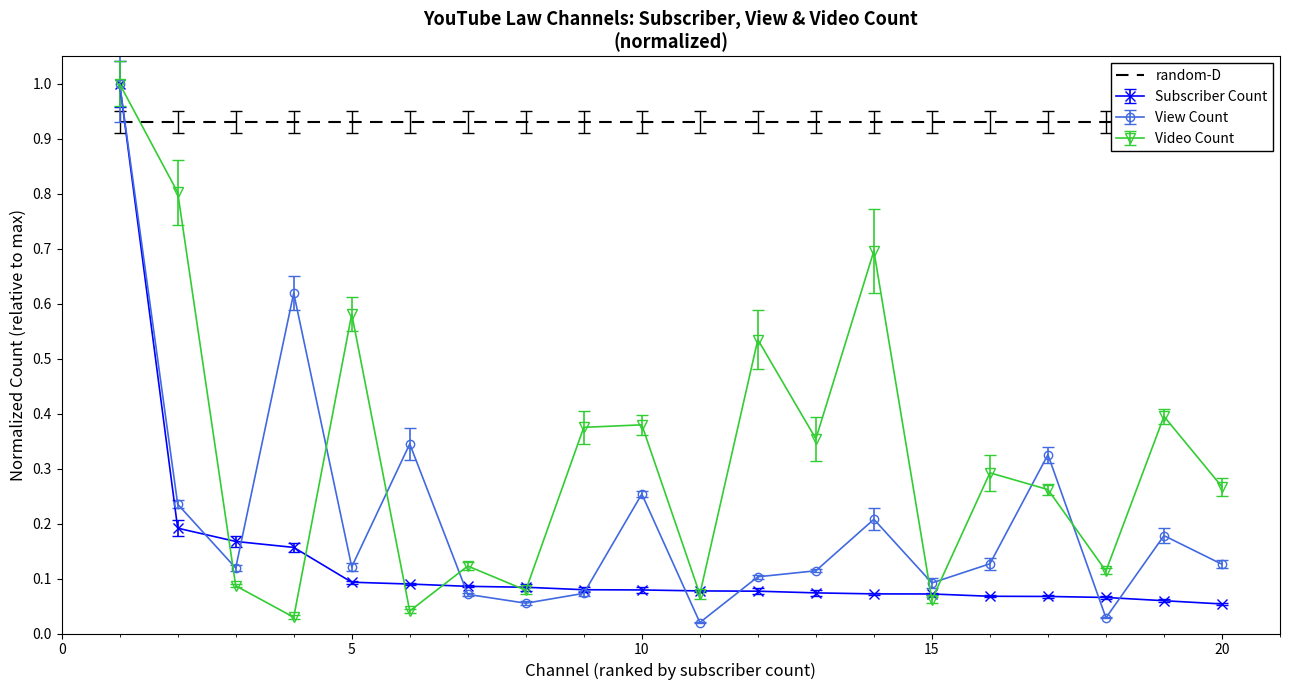

True or false: Video Count has more than 0 interior local peaks.

True